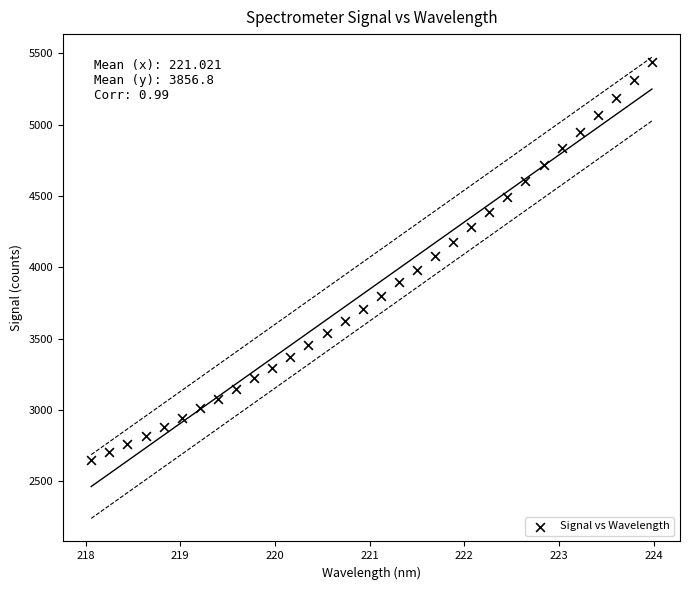

What is the range of X values (max minus min)?

5.9